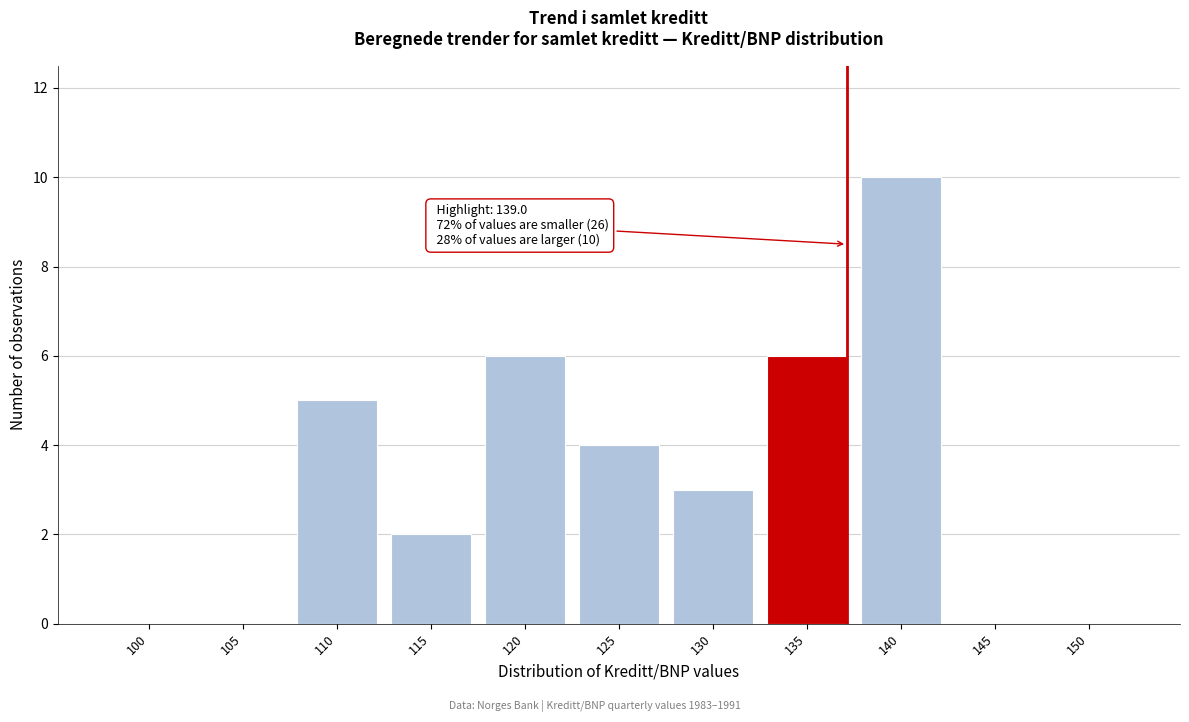

Reading left to right, transcribe all the data shown in this chart.

100=0	105=0	110=5	115=2	120=6	125=4	130=3	135=6	140=10	145=0	150=0